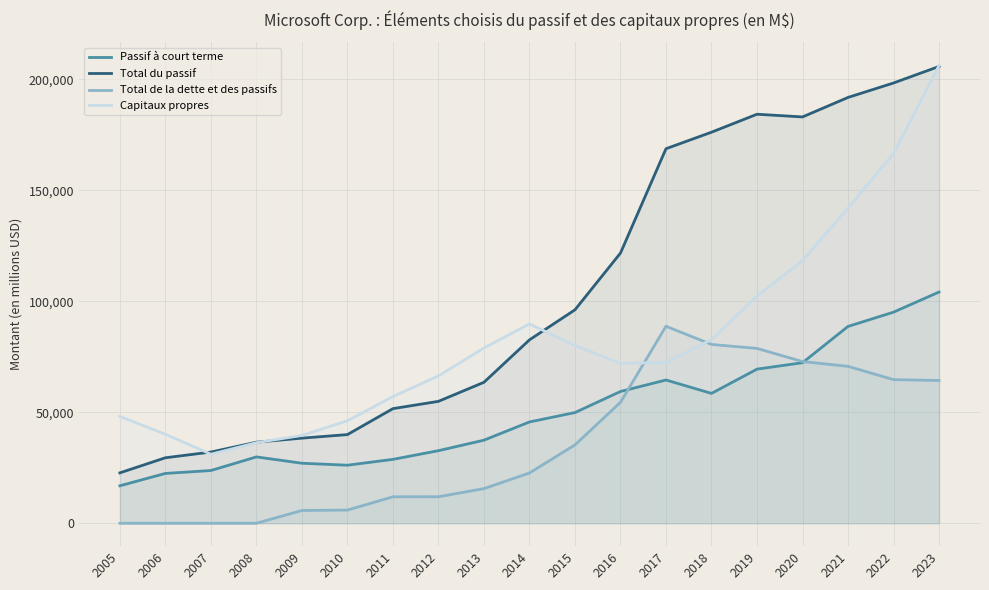

Between 2008 and 2010, which is larger?

2008